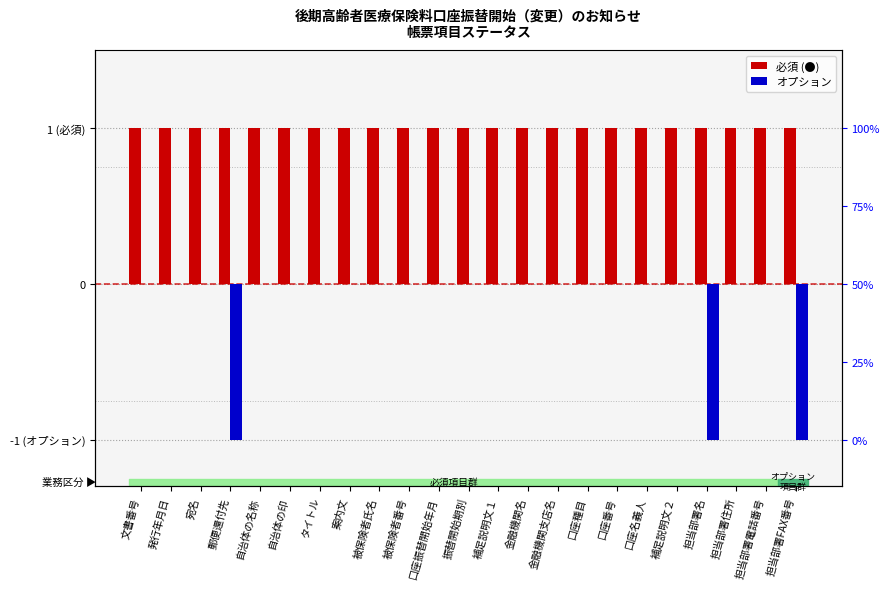

How many data points in オプション are less than 0?

3